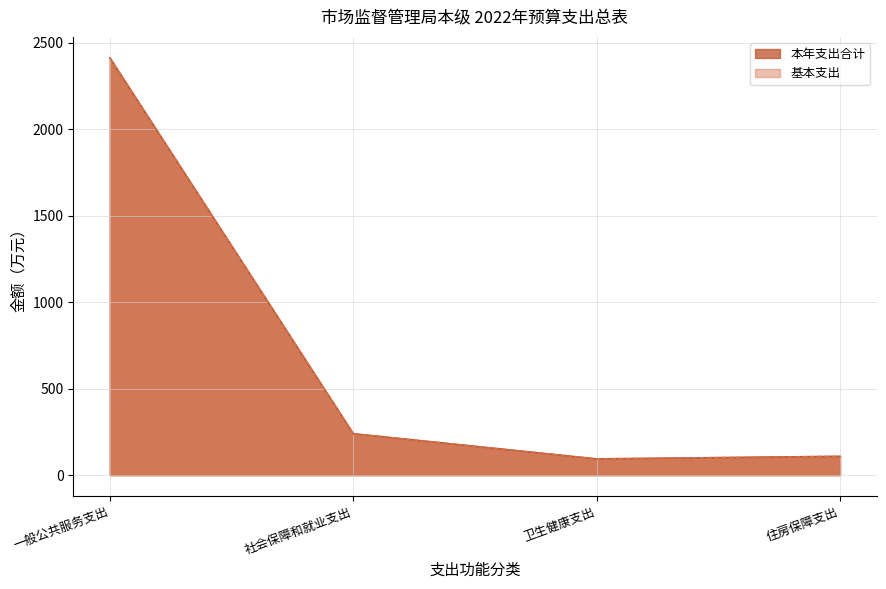

Does the chart have visible grid lines?

Yes